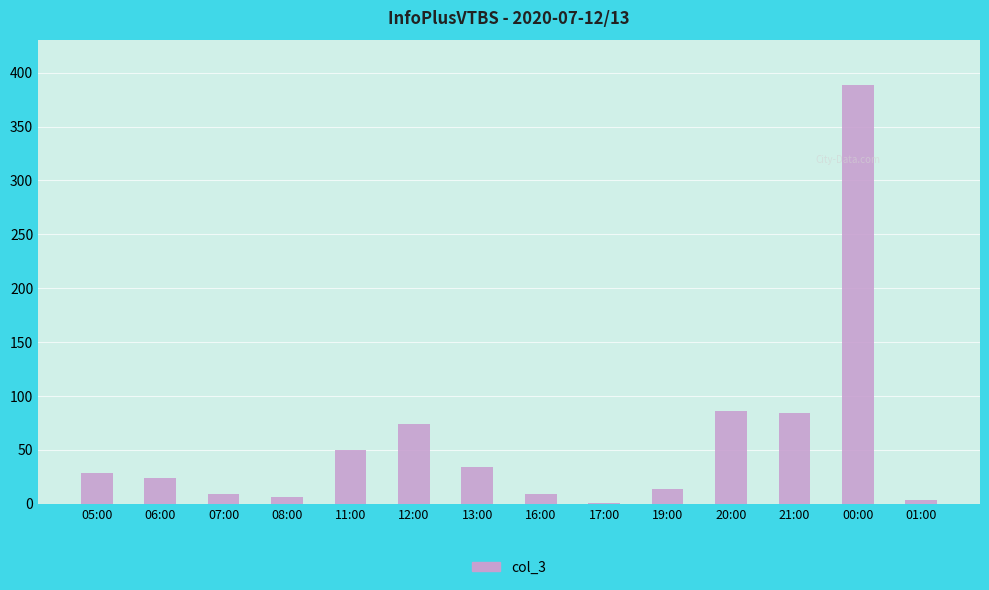

What is the greatest value displayed?

389